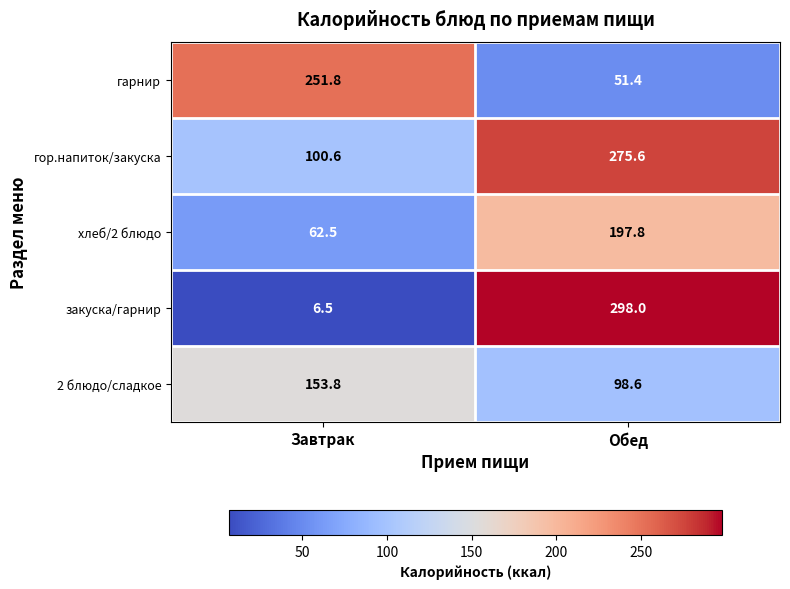

The 2 блюдо/сладкое series shows 54.9 at Завтрак. True or false?

False